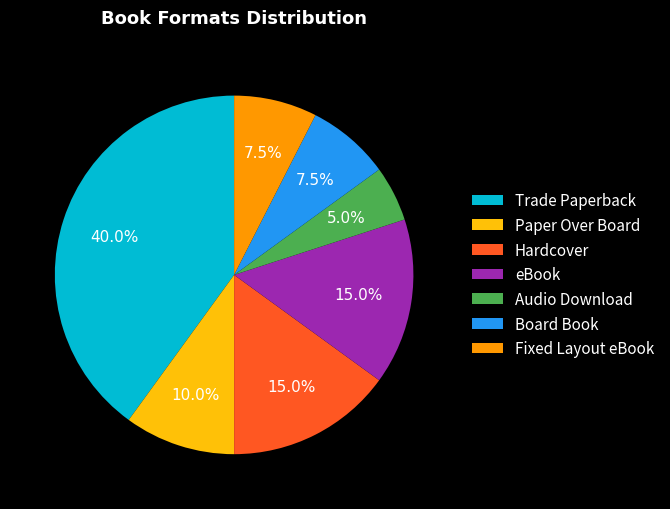

Approximately how many times larger is the value at Paper Over Board compared to Board Book?

1.3